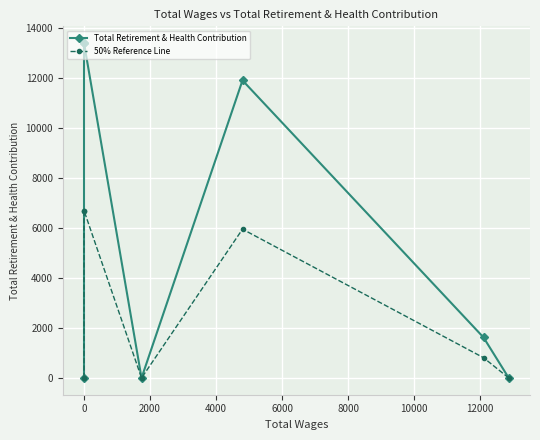

True or false: Total Retirement & Health Contribution and 50% Reference Line intersect in this chart.

False